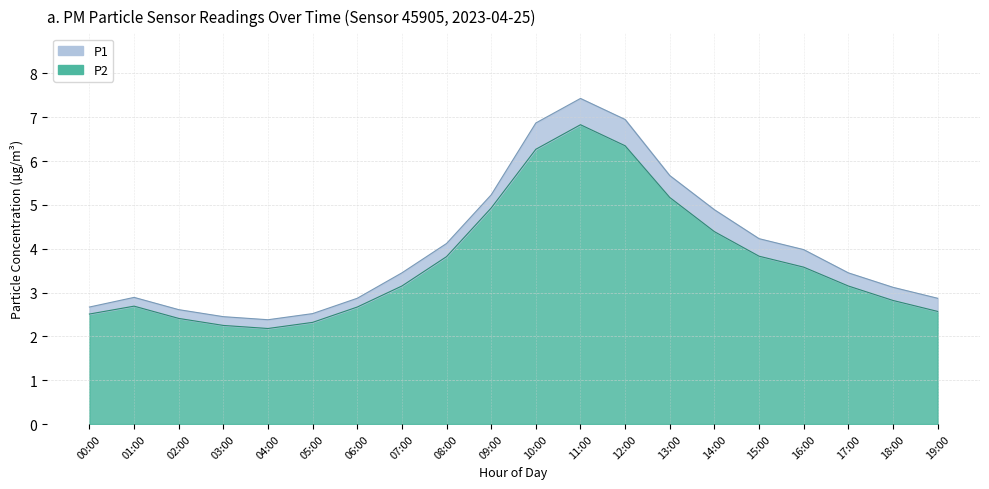

What is the minimum value shown in the chart?

2.2